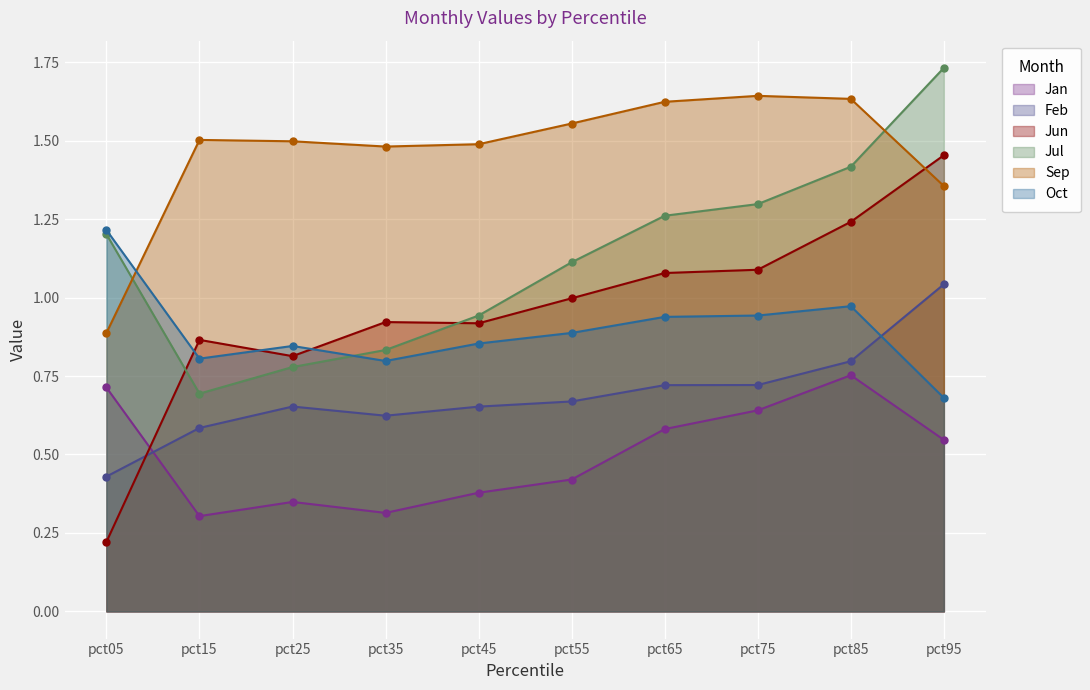

True or false: Feb has a value of 0.3 at pct15.

False